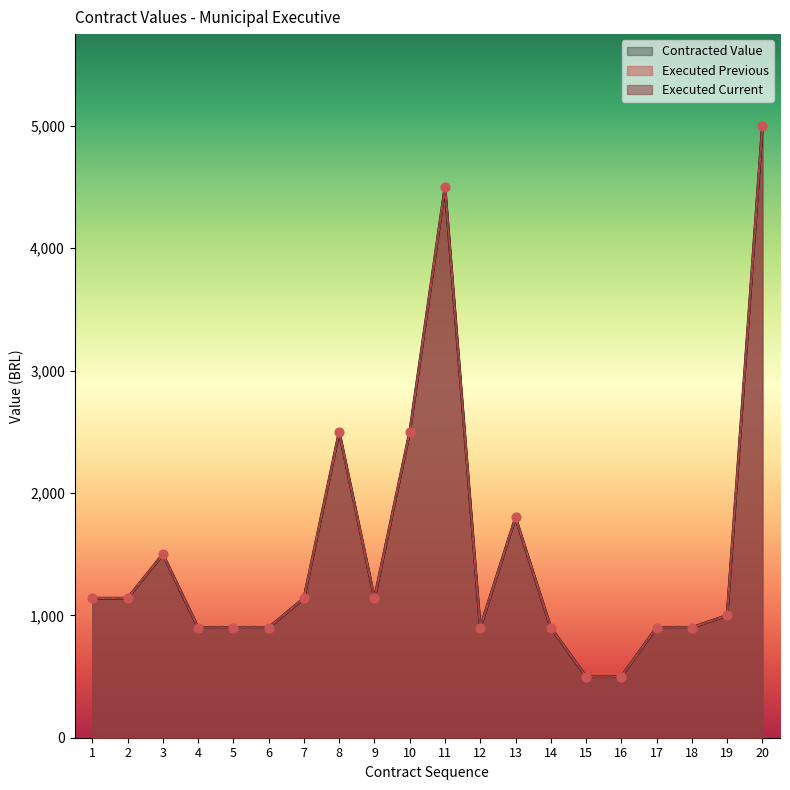

What are all the series names shown in the legend?

Contracted Value, Executed Previous, Executed Current